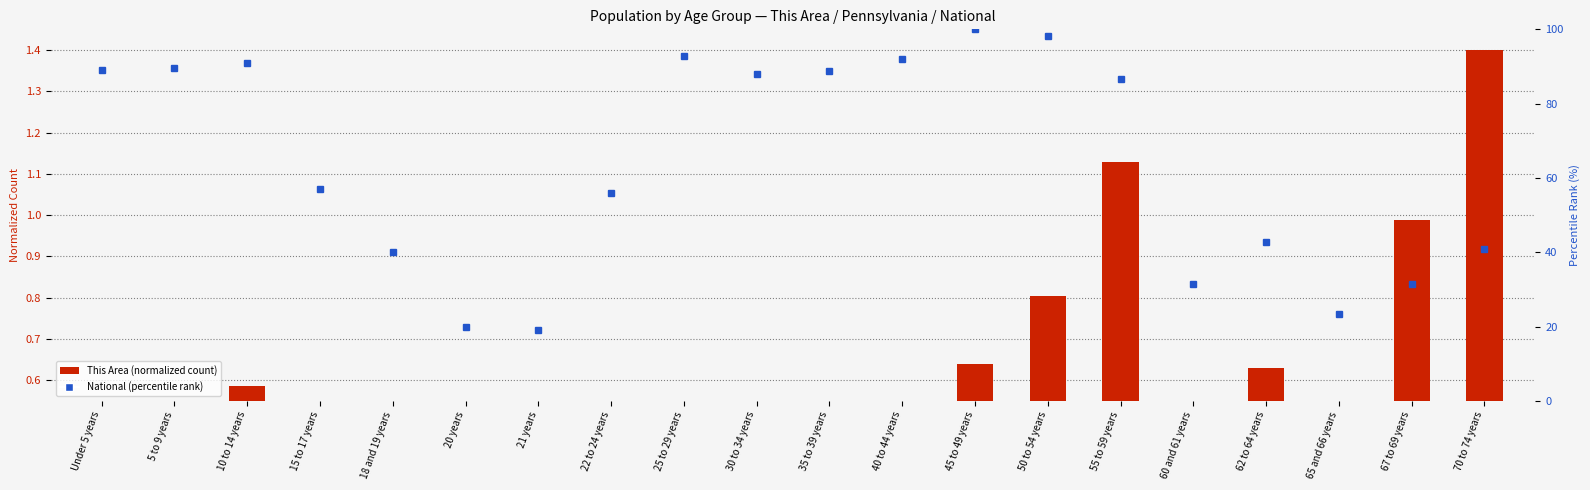

What is the lowest value of the This Area (normalized) series?

0.1